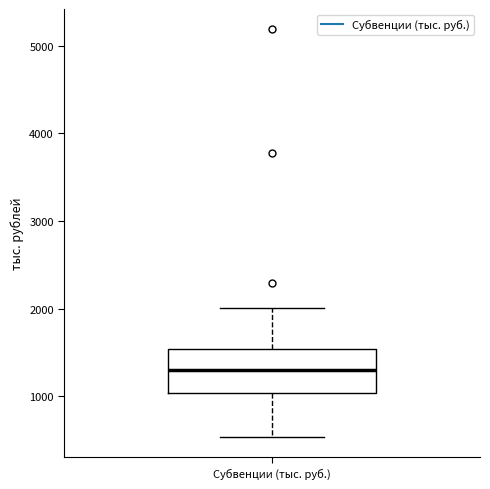

Transcribe this box plot: give where the median line is, the range the box spans, and where the two whiskers end, as read against the y-axis. The values are not printed on the chart, so give them approximately, as read against the axis.

median 1300, box 1000 to 1500, whiskers 500 to 2000